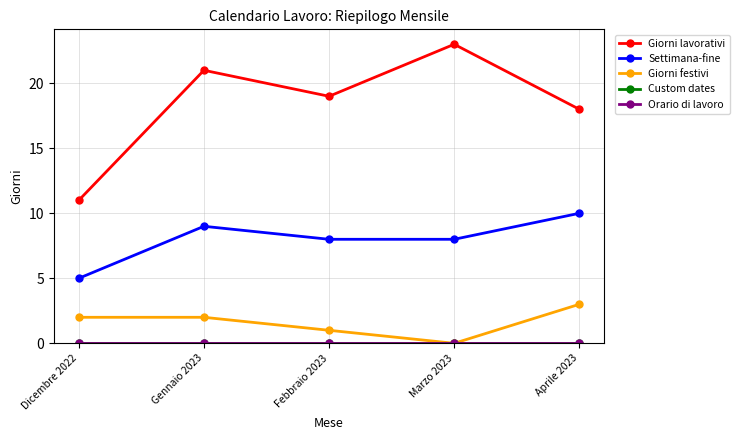

How many data points does each series have?

5